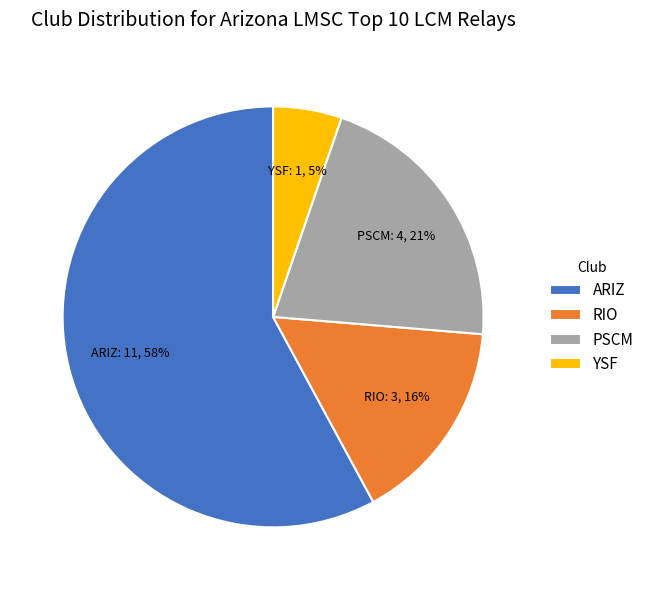

Rank the categories by value from lowest to highest.

YSF, RIO, PSCM, ARIZ